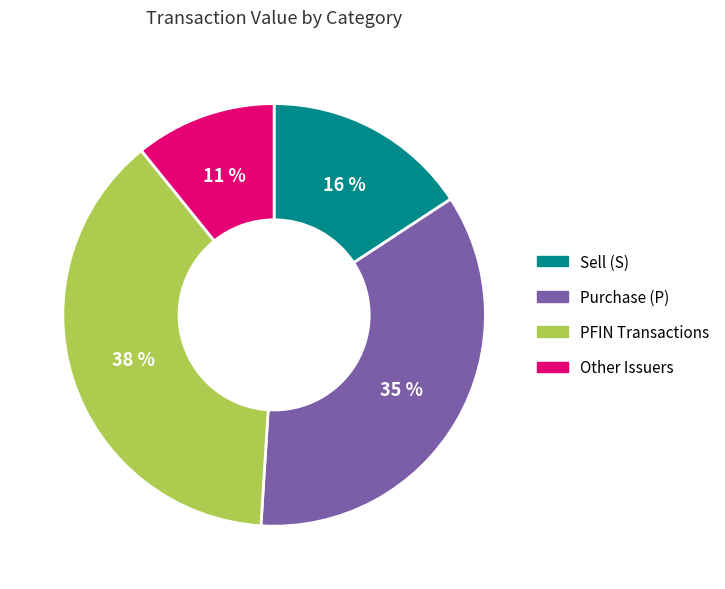

To the nearest percent, what is the average slice percentage?

25%